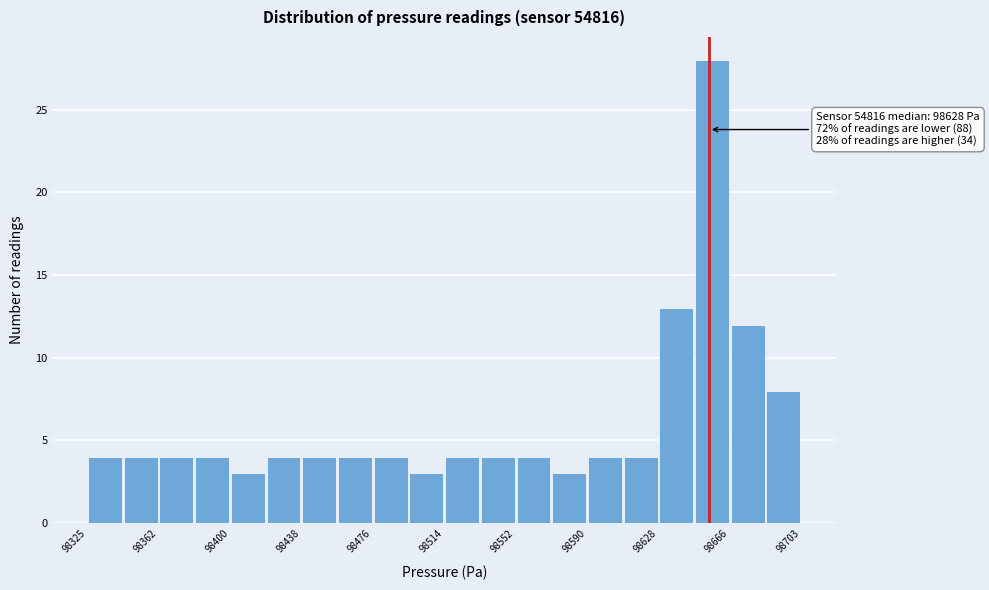

Around what value on the x-axis is the tallest bar? Give the approximate position of its centre, as read against the axis.

98655